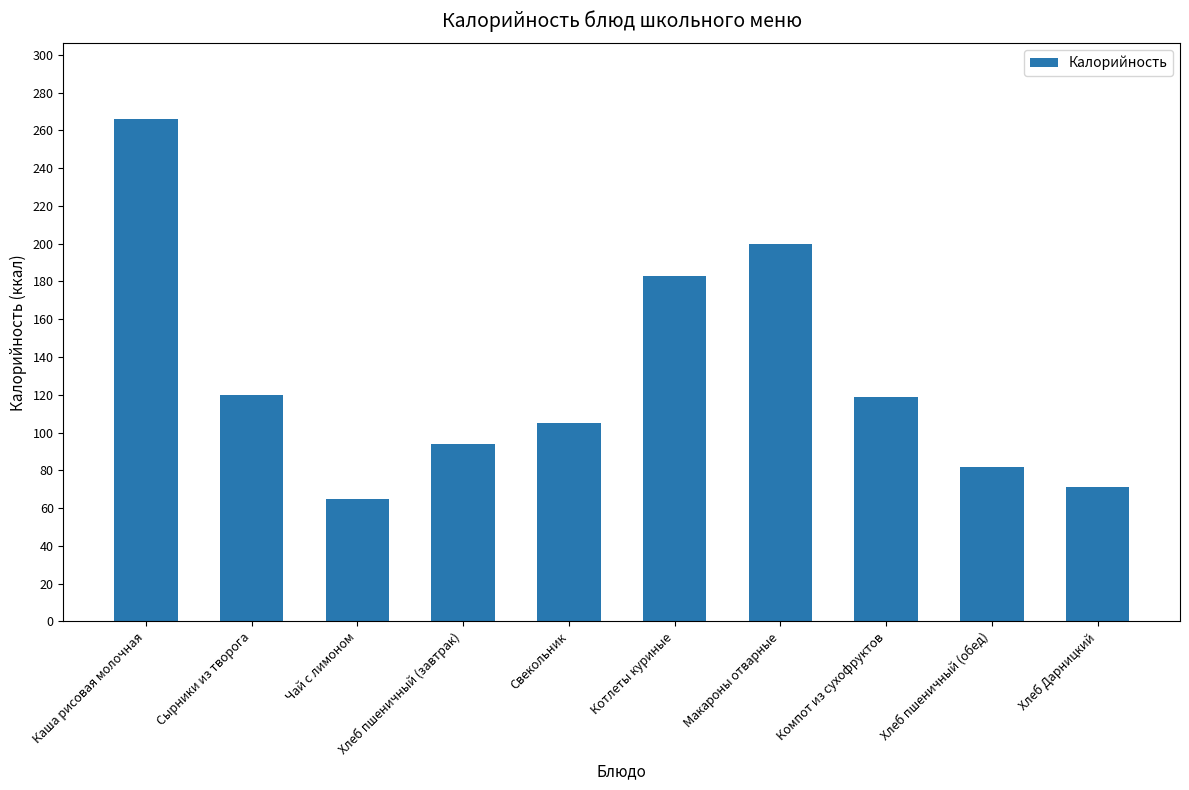

What is the label of the 6th bar from the left?

Котлеты куриные